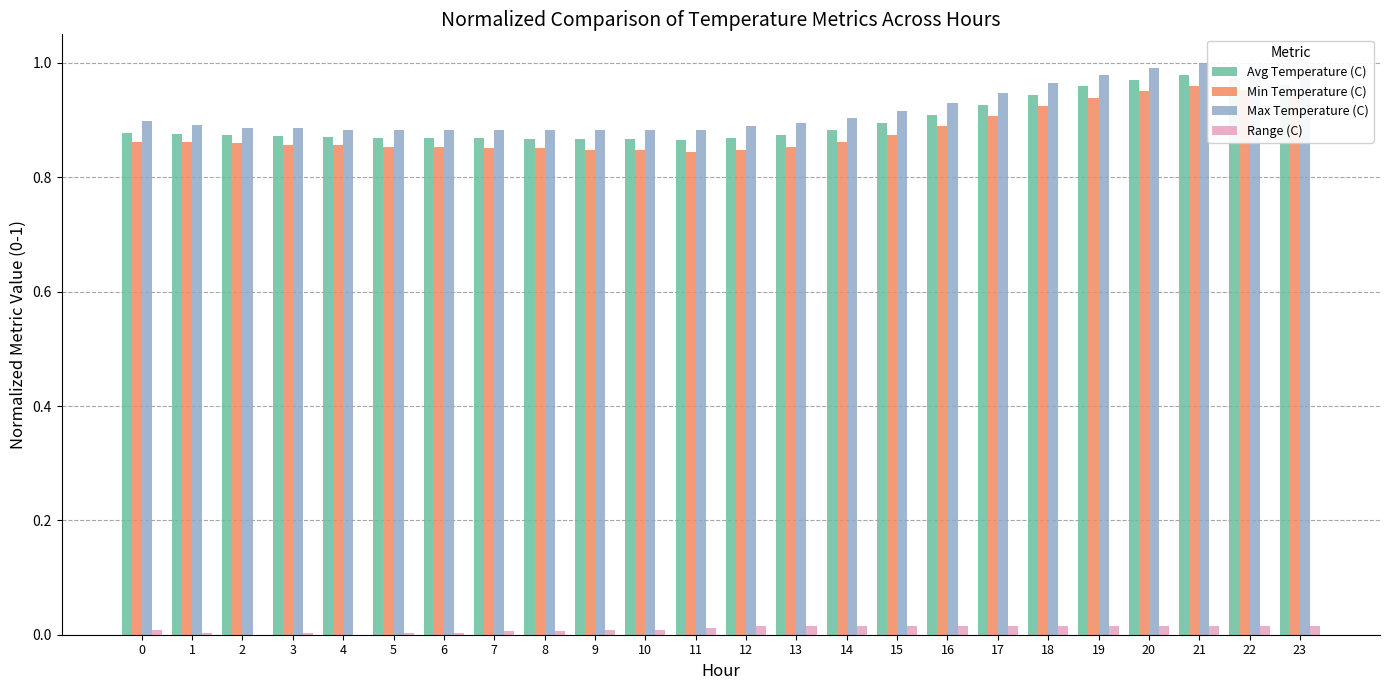

How many groups of bars are there?

24